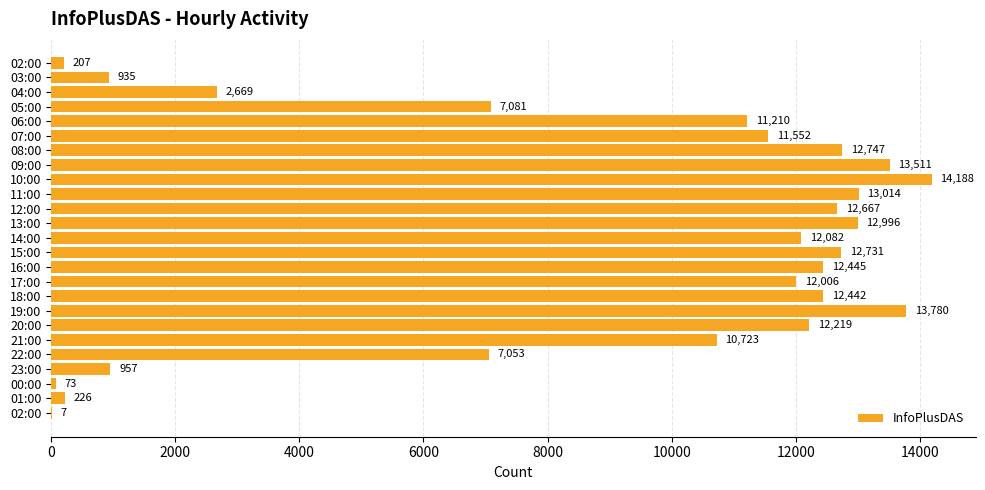

What is the minimum value shown in the chart?

7